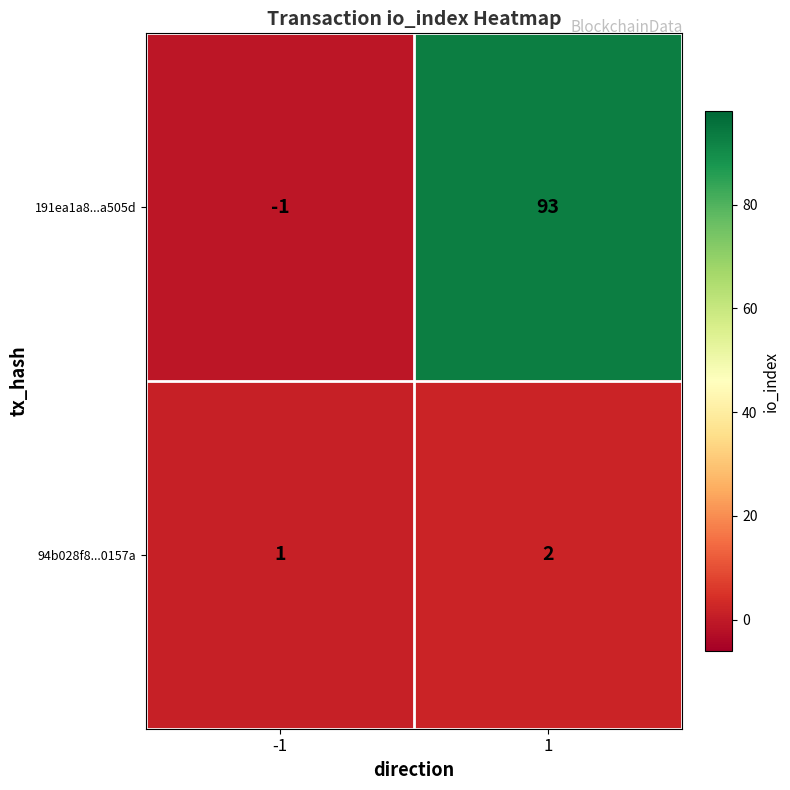

Which series has the widest spread of values?

191ea1a8...a505d